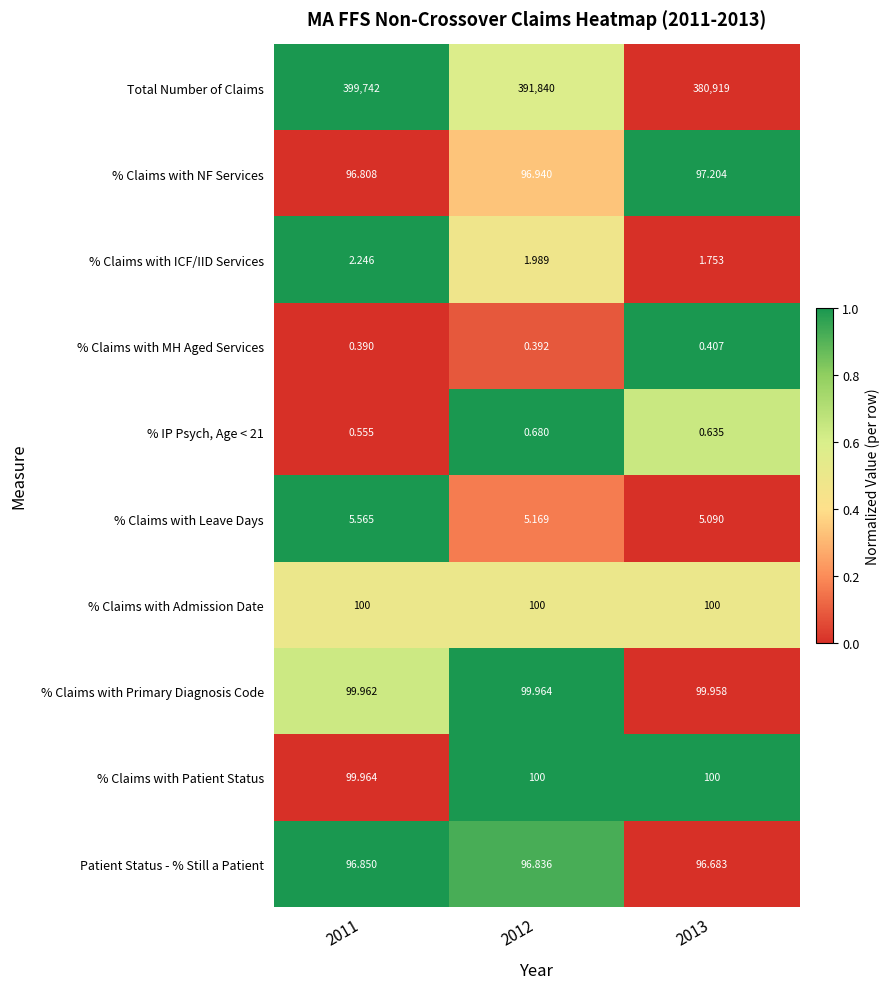

Is the value of % Claims with MH Aged Services at 2011 greater than the value of % Claims with Patient Status at 2012?

No